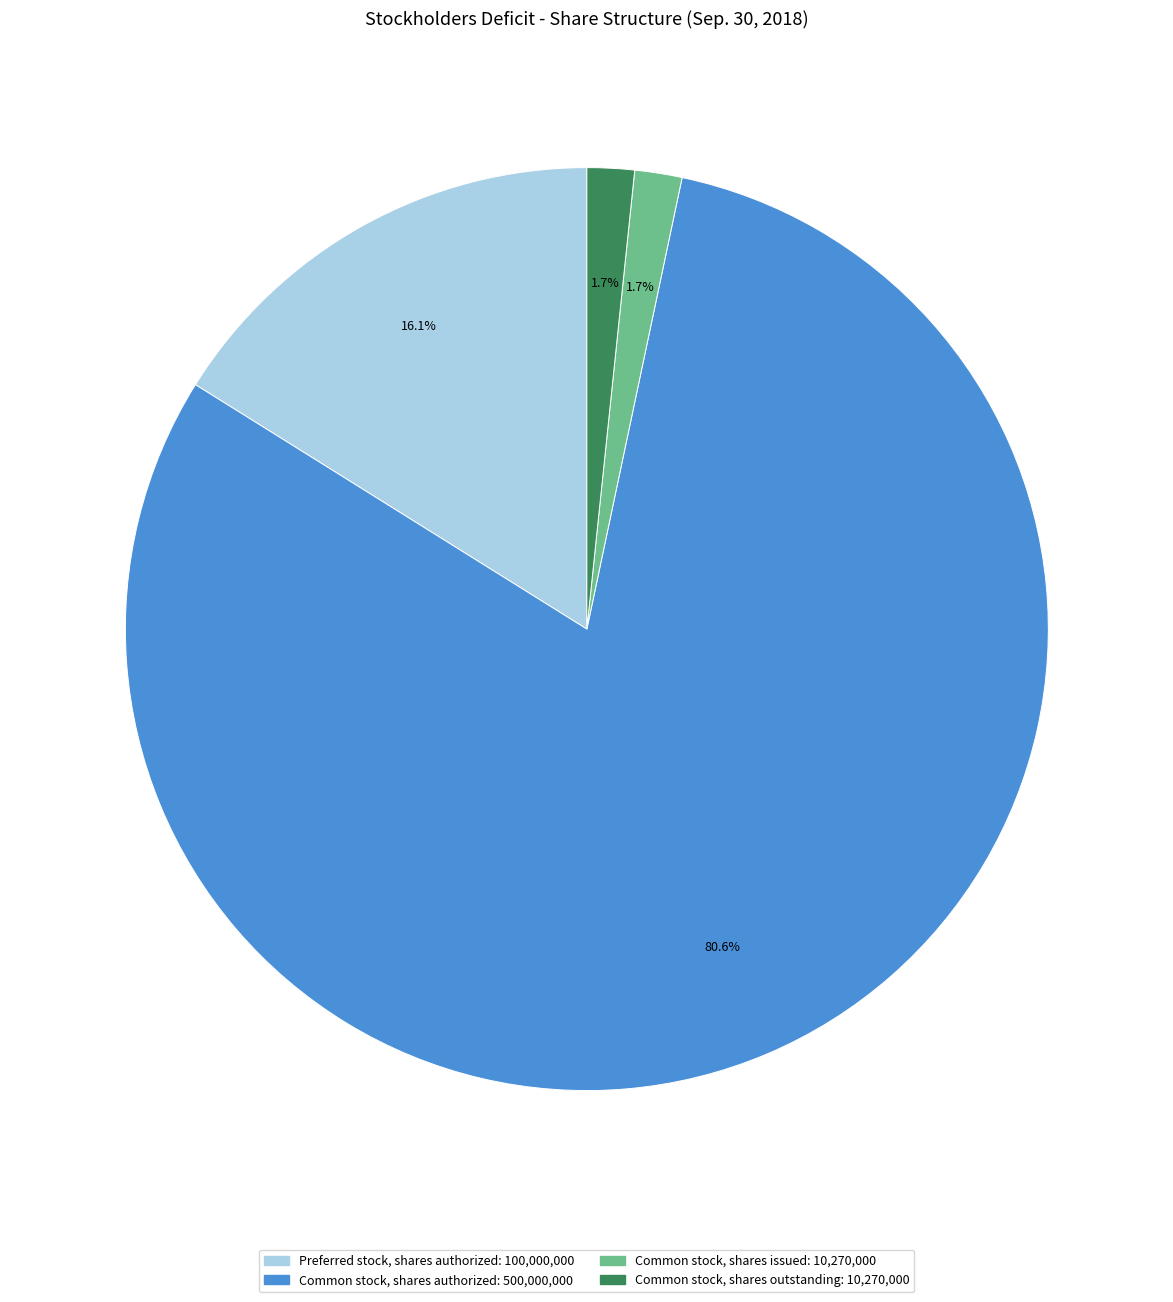

What percentage is NOT represented by Preferred stock, shares authorized?

83.9%